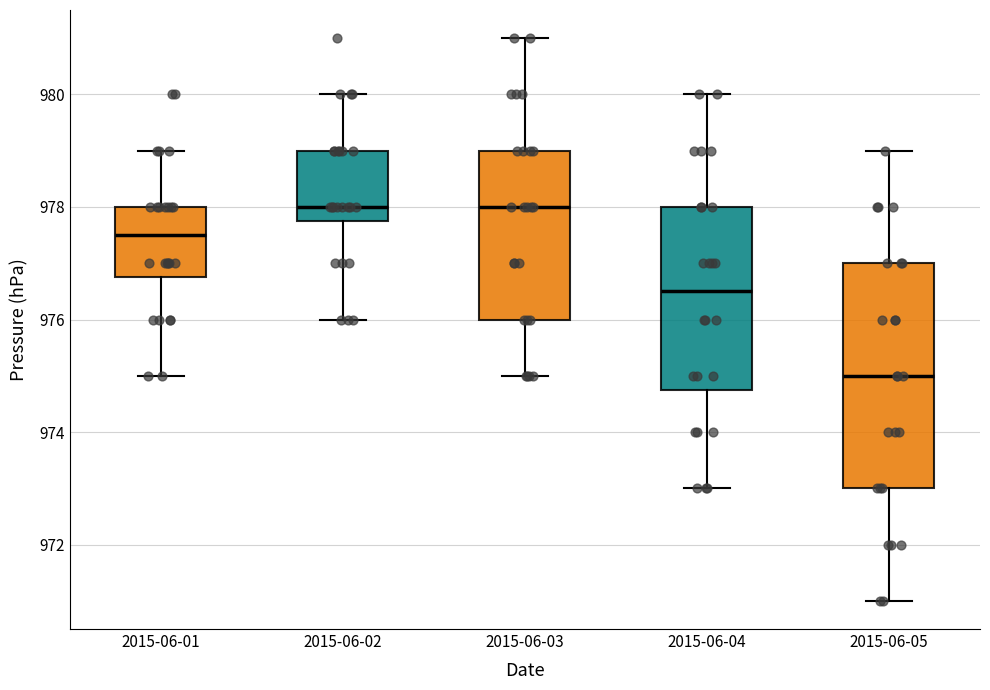

Reading left to right, transcribe this box plot: for each box, give where its median line is, the range the box spans, and where its two whiskers end, as read against the y-axis. The values are not printed on the chart, so give them approximately, as read against the axis.

2015-06-01: median 977.6, box 976.8 to 978.0, whiskers 975.0 to 979.0
2015-06-02: median 978.0, box 977.8 to 979.0, whiskers 976.0 to 980.0
2015-06-03: median 978.0, box 976.0 to 979.0, whiskers 975.0 to 981.0
2015-06-04: median 976.6, box 974.8 to 978.0, whiskers 973.0 to 980.0
2015-06-05: median 975.0, box 973.0 to 977.0, whiskers 971.0 to 979.0